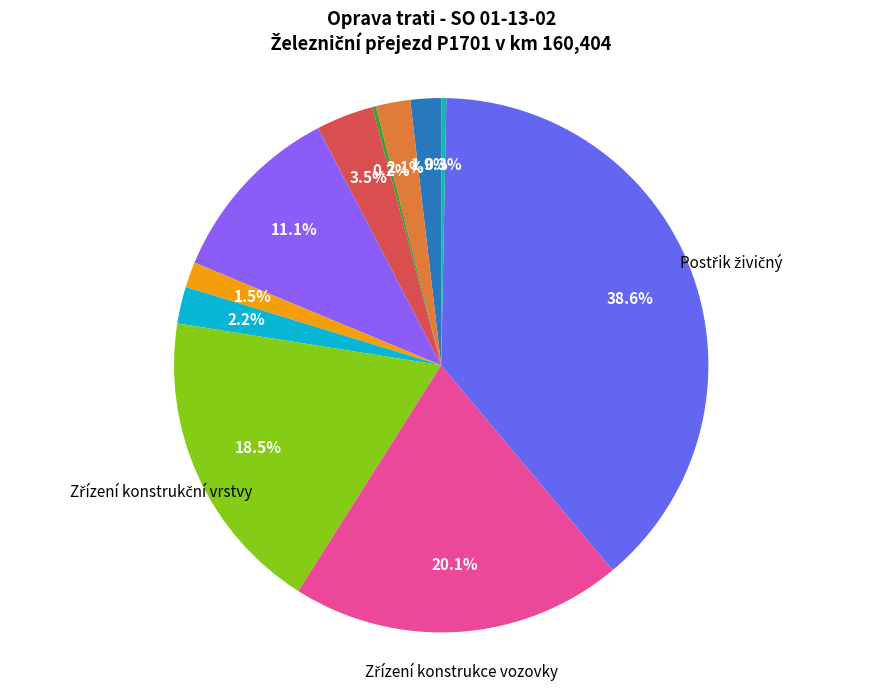

Is there any slice that represents more than half of the pie?

No